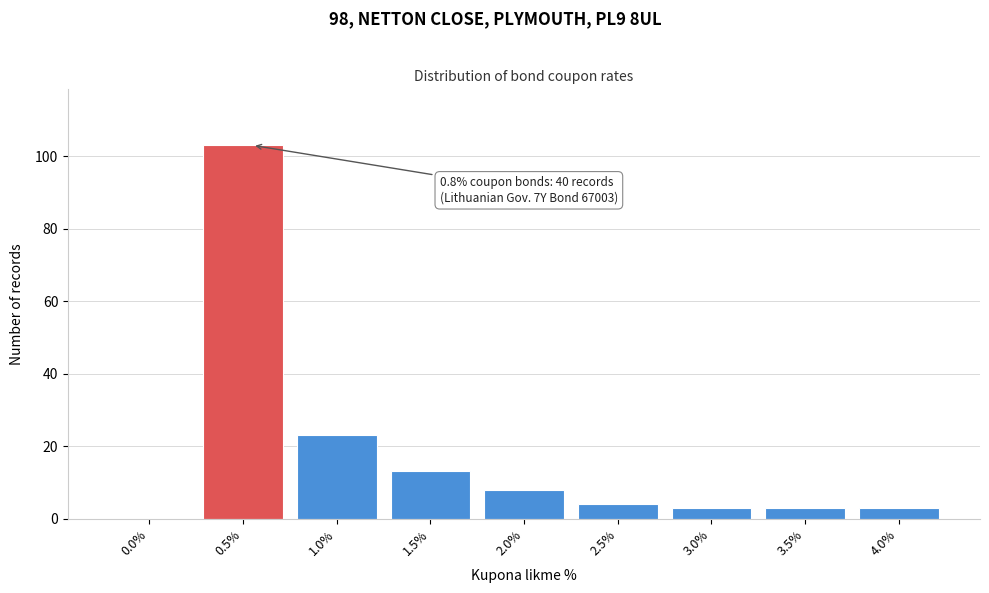

Reading right to left, list all the values displayed in this chart.

4.0%=3	3.5%=3	3.0%=3	2.5%=4	2.0%=8	1.5%=13	1.0%=23	0.5%=103	0.0%=0